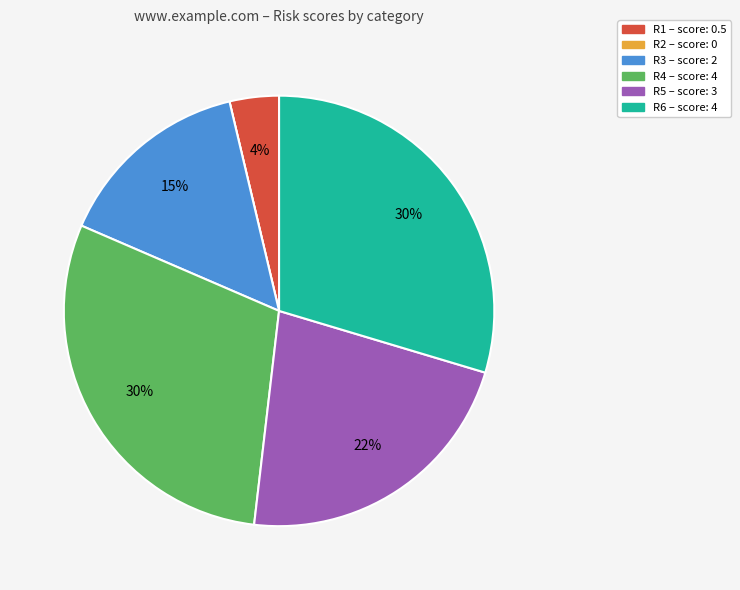

To the nearest percent, what is the average slice percentage?

17%